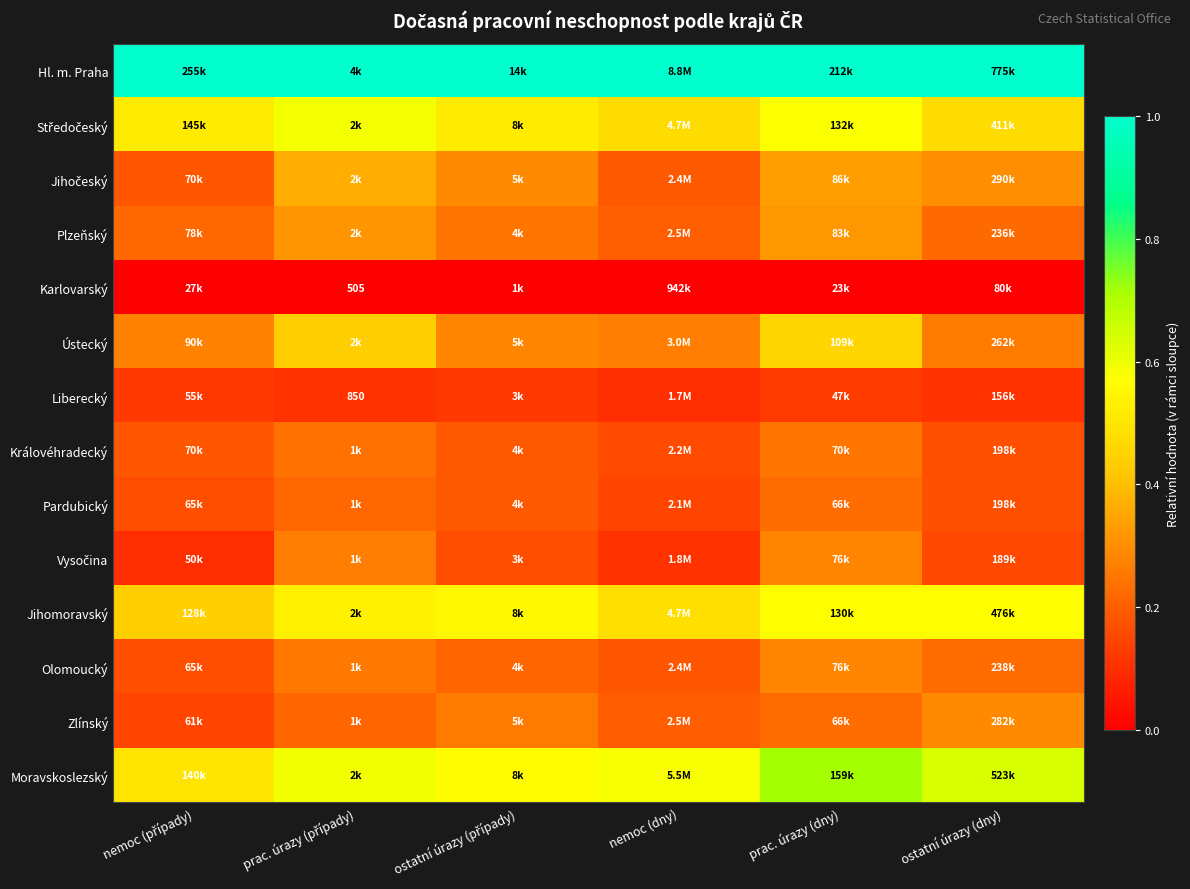

Count the number of data series in this chart.

14